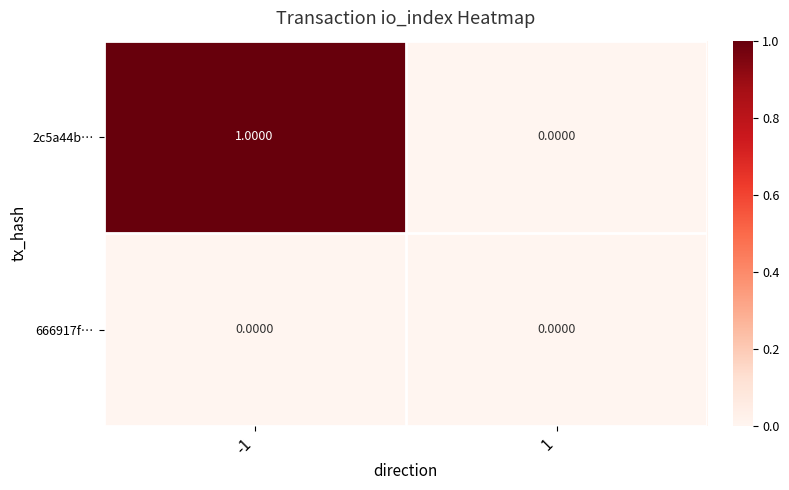

Between -1 and 1, which series saw the biggest shift?

2c5a44b…